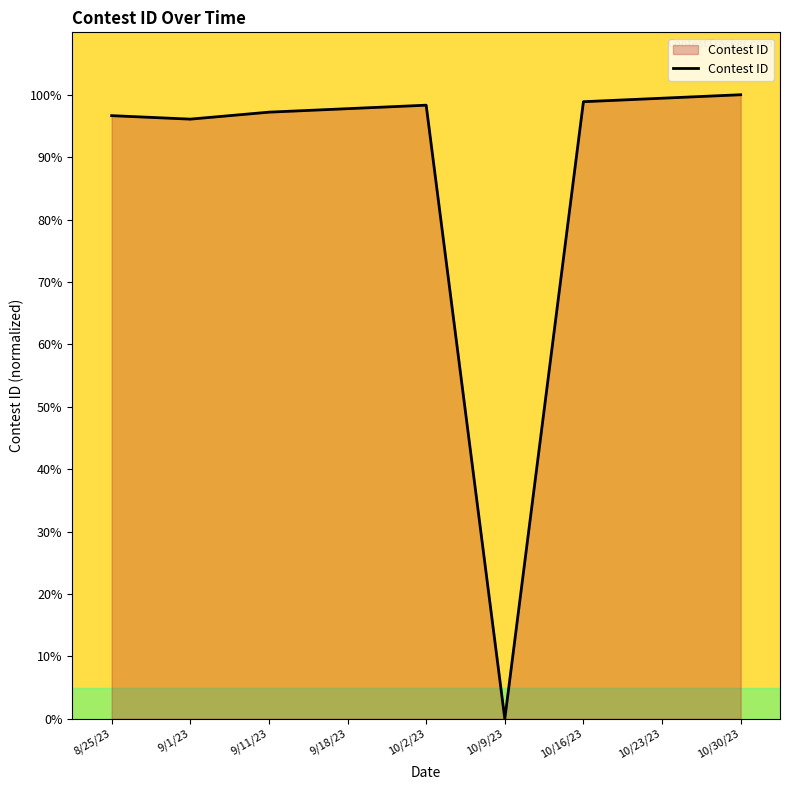

Approximately how many times larger is the value at 9/1/23 compared to 10/23/23?

1.0